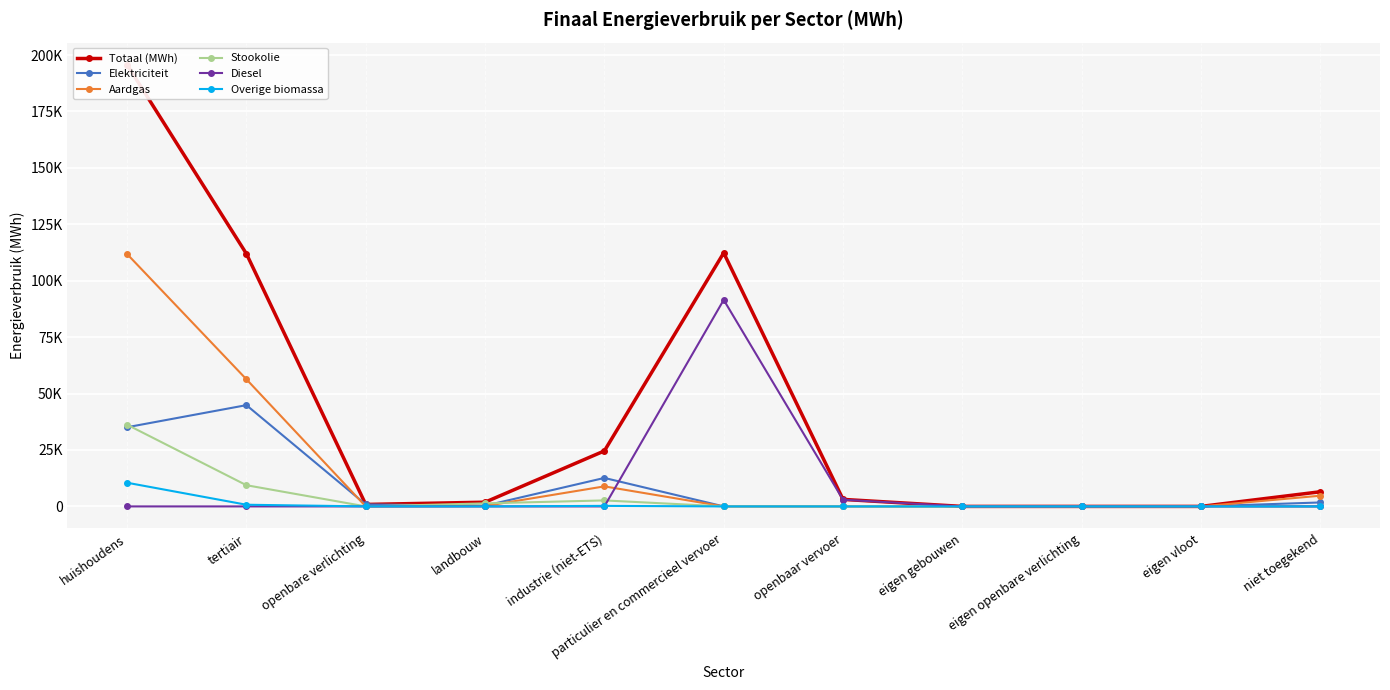

Between landbouw and openbare verlichting, which is larger?

landbouw